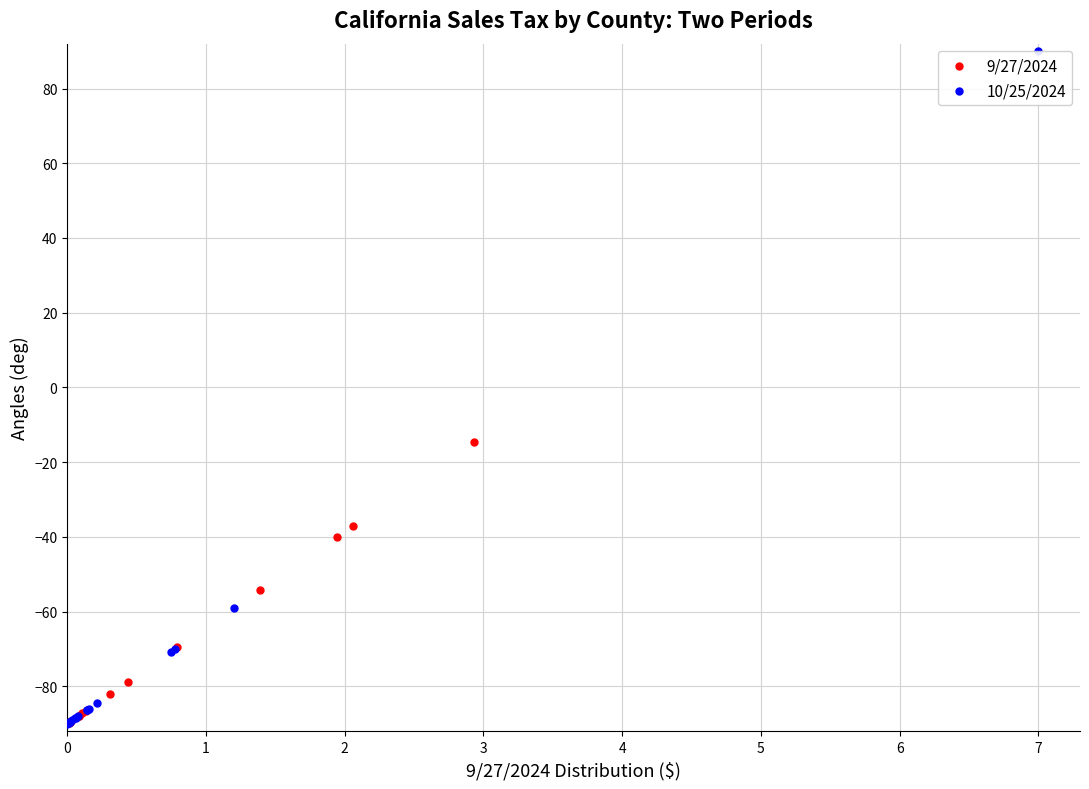

Which series has the widest spread of Y values?

10/25/2024